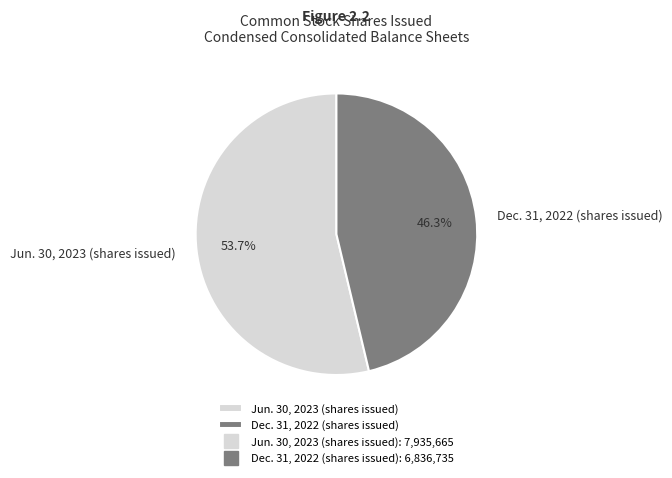

Do Jun. 30, 2023 (shares issued) and Dec. 31, 2022 (shares issued) together represent more than half of the pie?

Yes